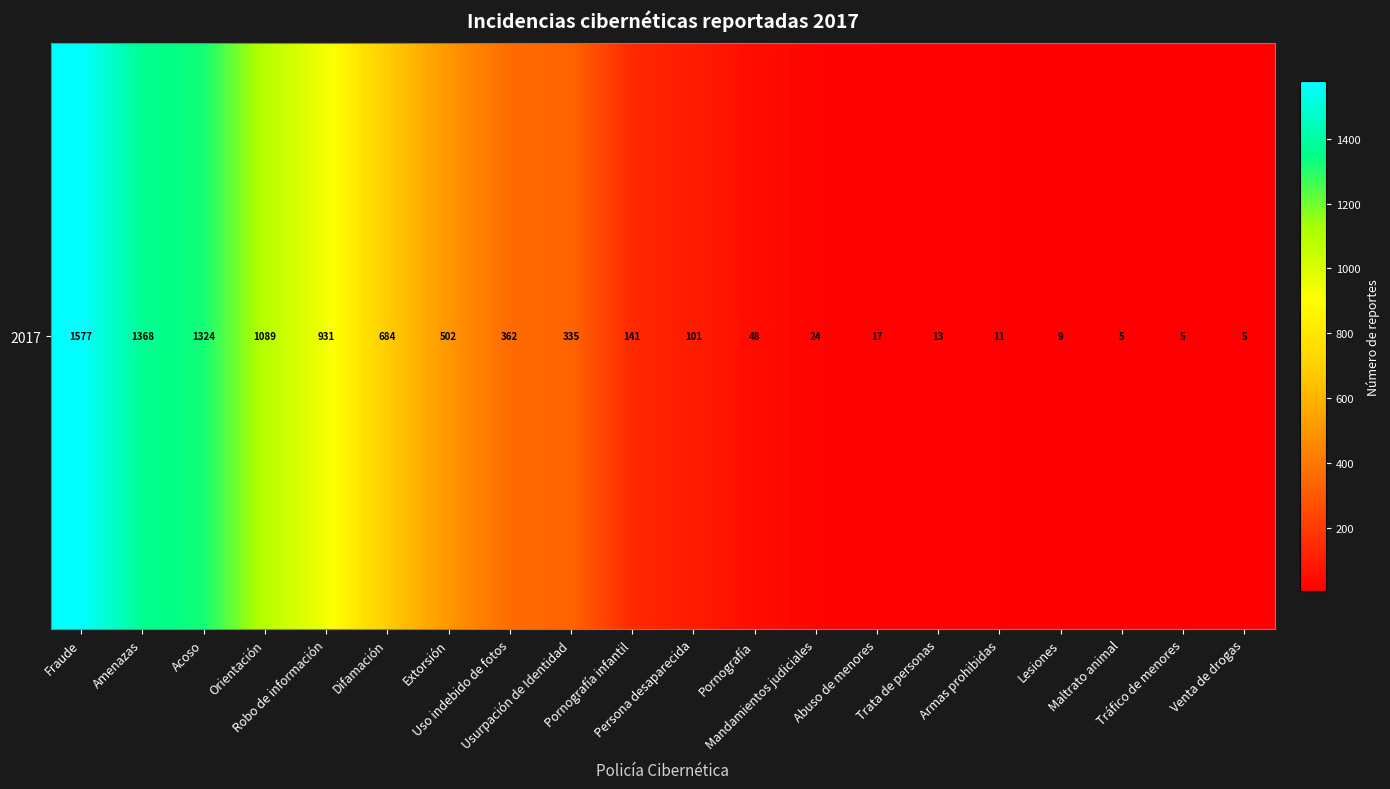

Approximately how many times larger is the value at Lesiones compared to Pornografía infantil?

0.1